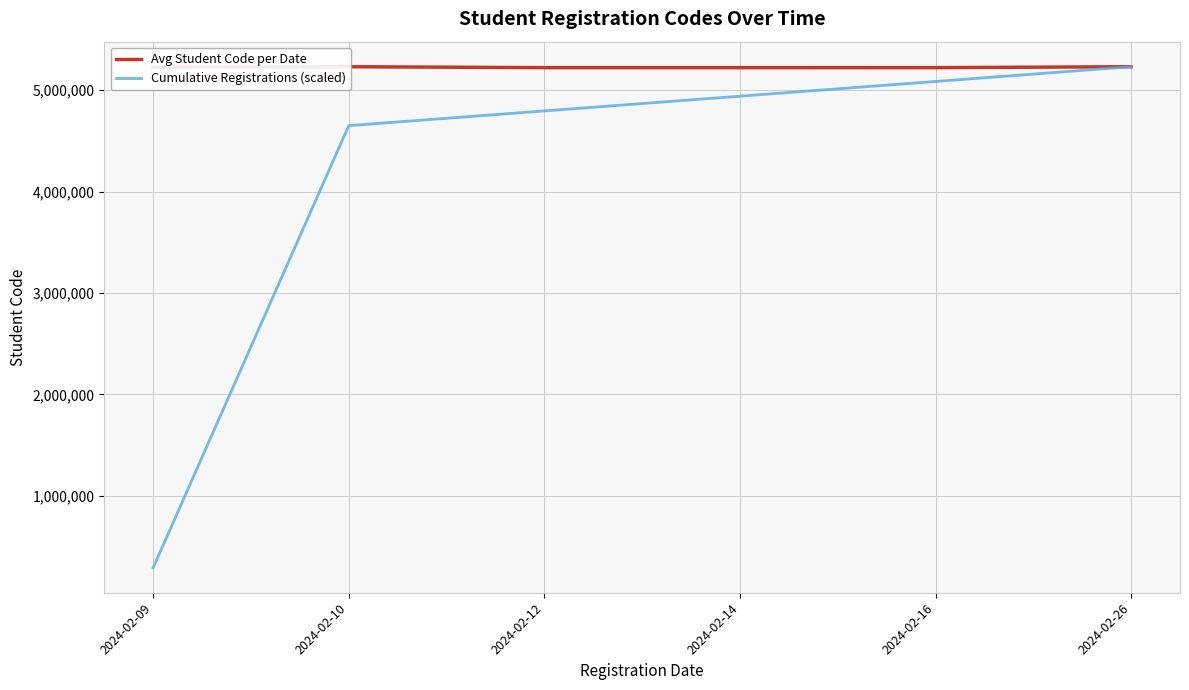

What is the greatest value displayed?

5230431.0